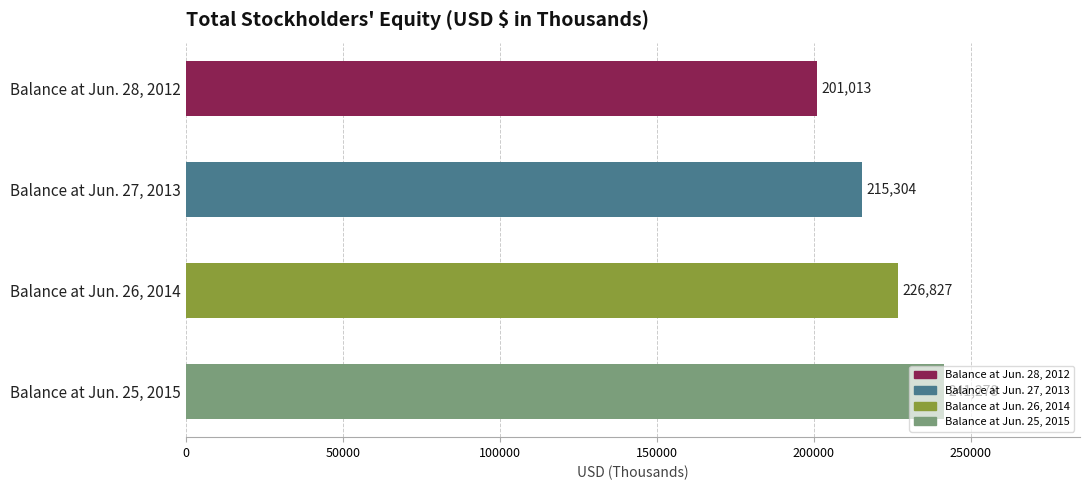

Where is the data nearest to the value 221145?

Balance at Jun. 26, 2014